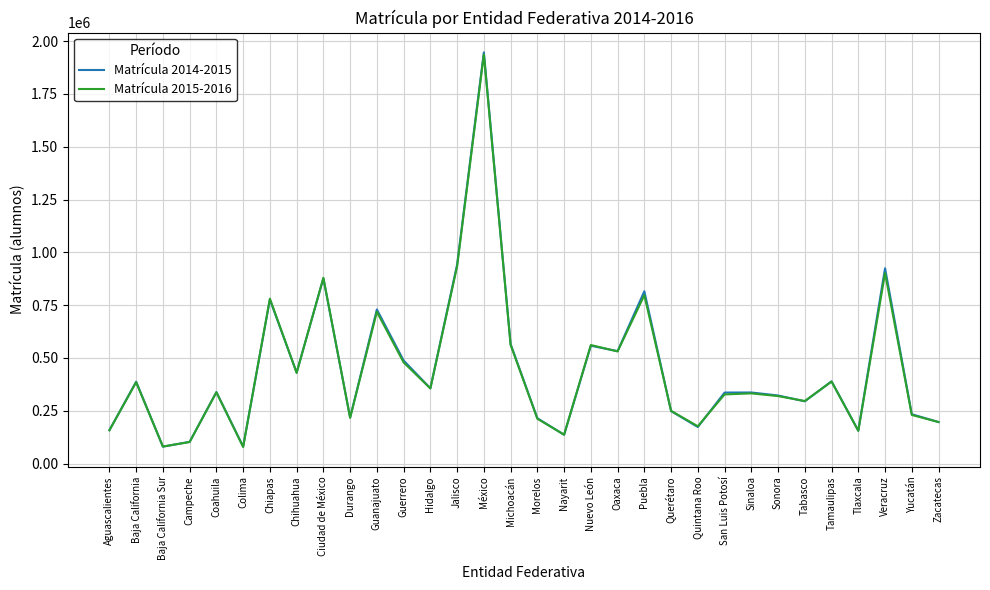

What is the maximum value shown in the chart?

1946476